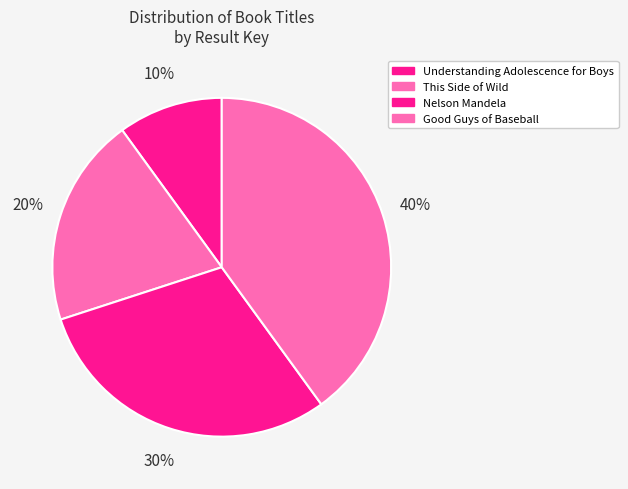

How many slices are in this pie chart?

4